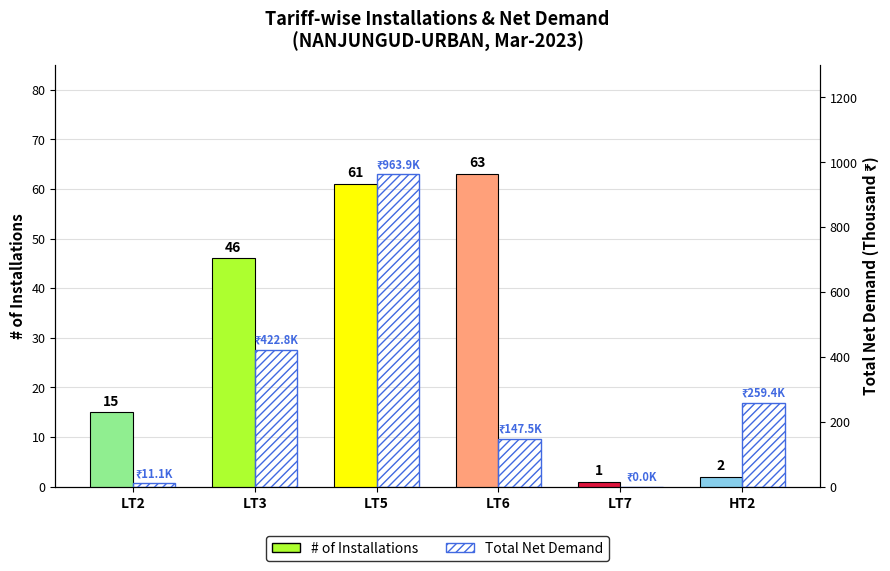

Are the bars grouped side by side (vs. stacked)?

Yes